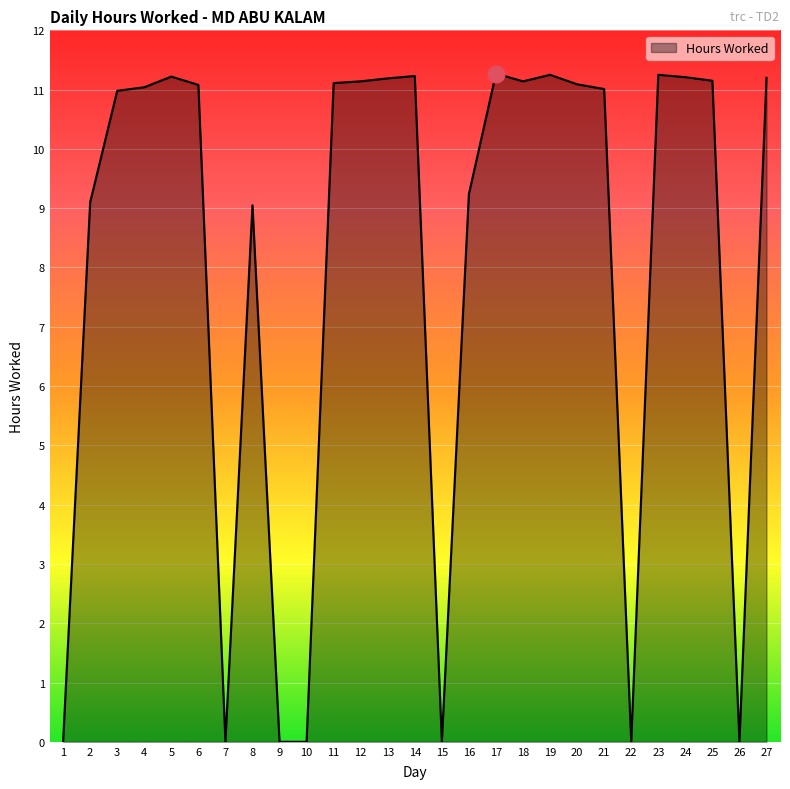

What is the maximum value shown in the chart?

11.3